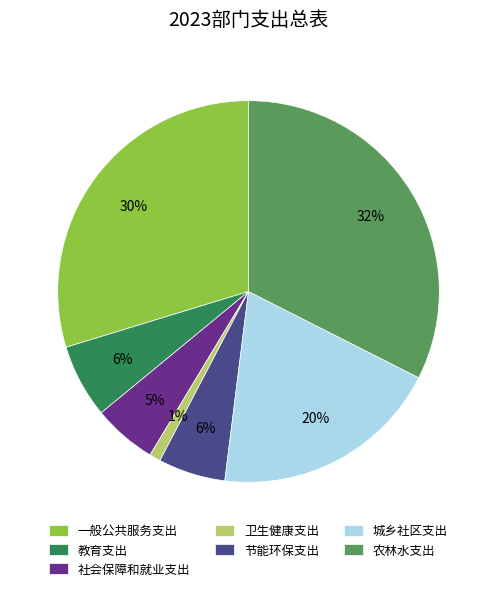

Is the sum of 教育支出 and 农林水支出 greater than half?

No